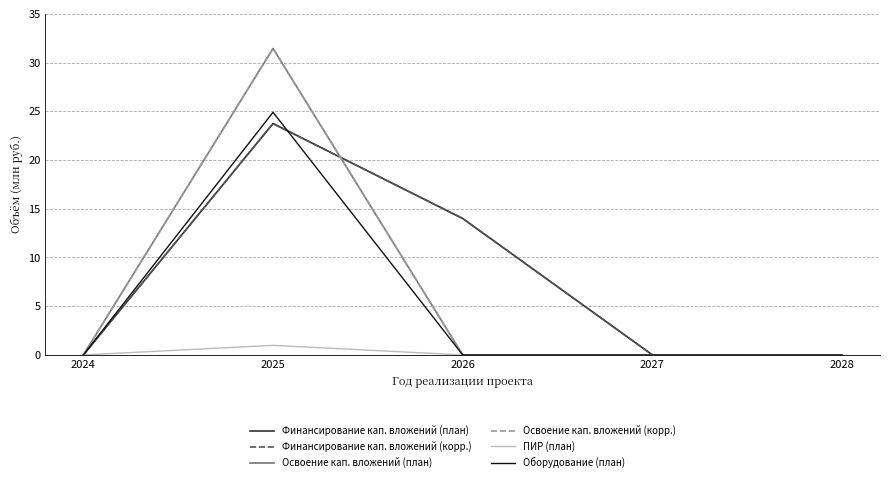

Does the chart have visible grid lines?

Yes